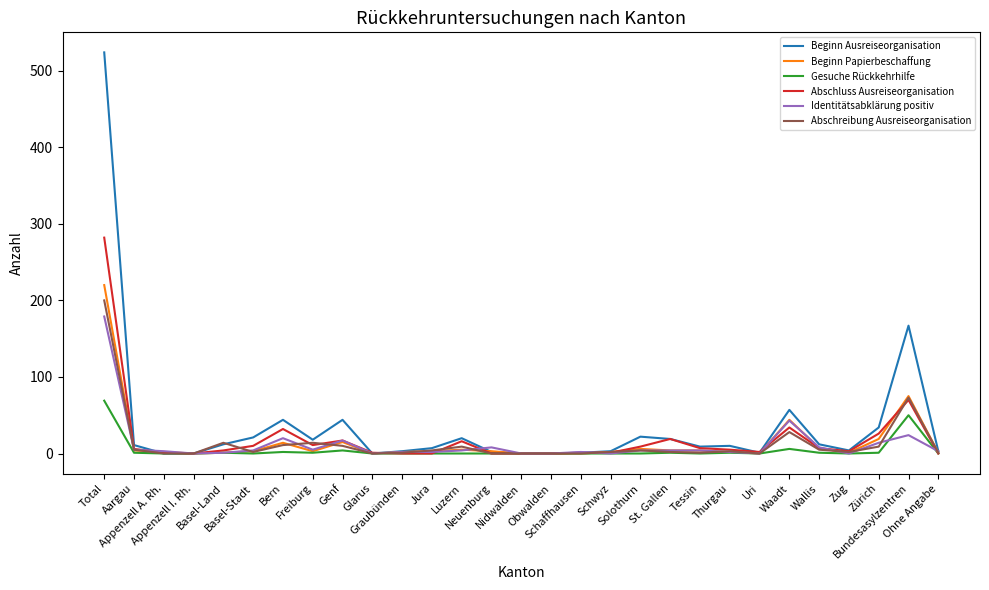

What is the average value of the Abschreibung Ausreiseorganisation series?

14